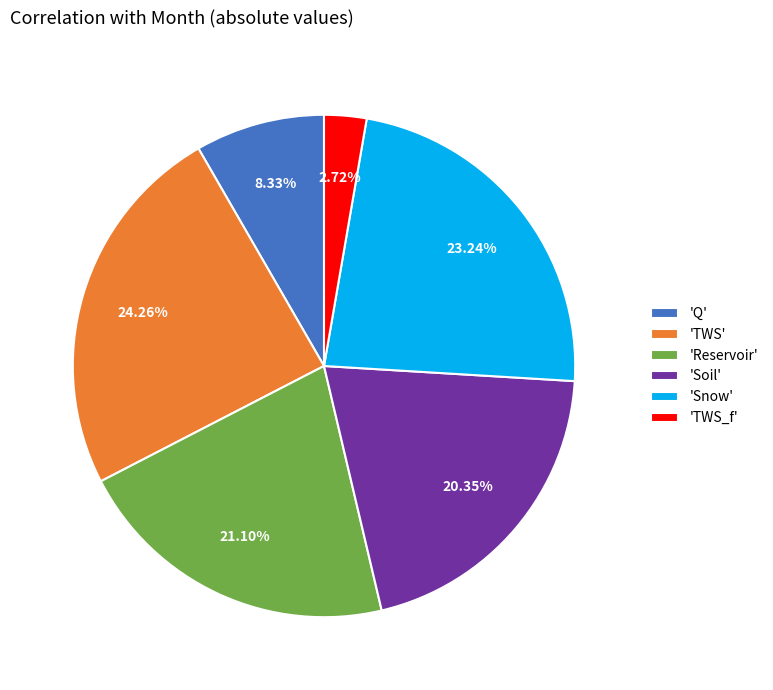

To the nearest percent, what is the difference between the largest and smallest slice percentages?

22%